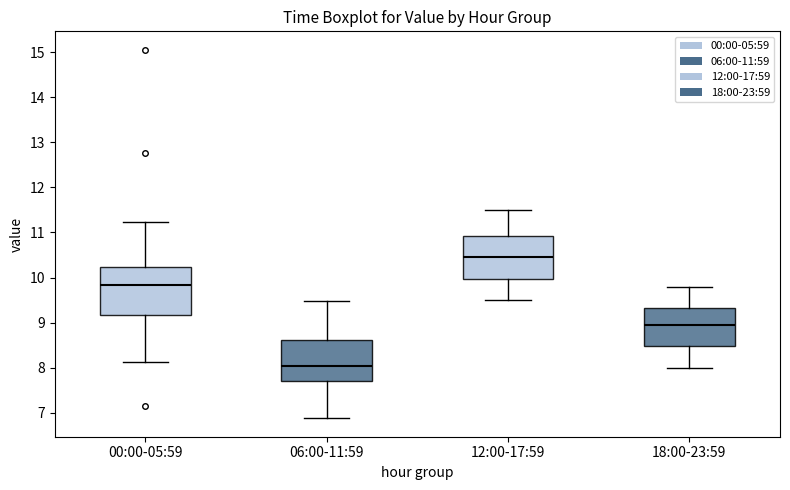

Reading left to right, transcribe this box plot: for each box, give where its median line is, the range the box spans, and where its two whiskers end, as read against the y-axis. The values are not printed on the chart, so give them approximately, as read against the axis.

00:00-05:59: median 9.8, box 9.2 to 10.2, whiskers 8.1 to 11.2
06:00-11:59: median 8.1, box 7.7 to 8.6, whiskers 6.9 to 9.5
12:00-17:59: median 10.5, box 10.0 to 10.9, whiskers 9.5 to 11.5
18:00-23:59: median 9.0, box 8.5 to 9.3, whiskers 8.0 to 9.8